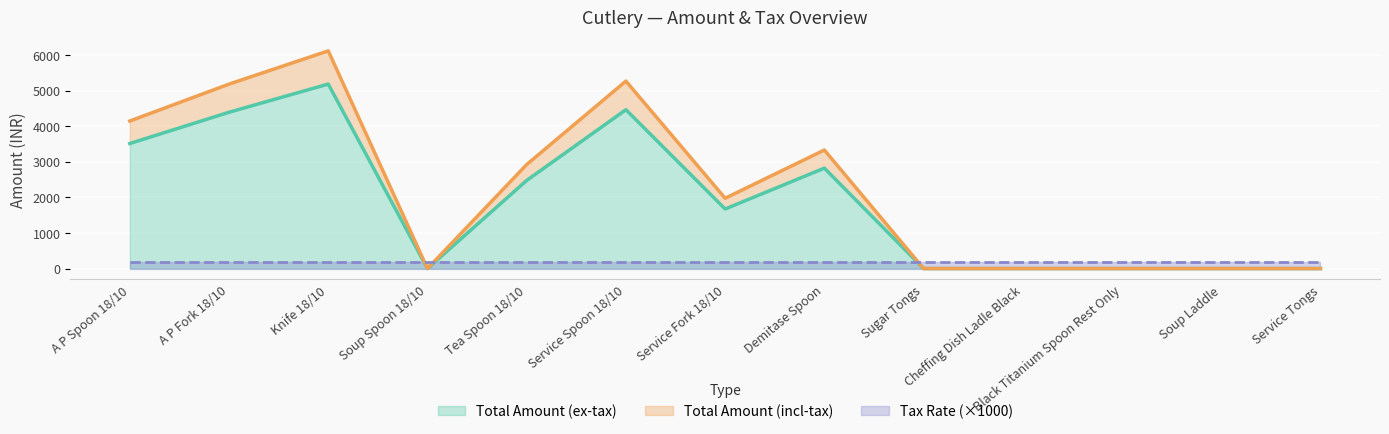

What is the label of the 8th point from the right?

Service Spoon 18/10